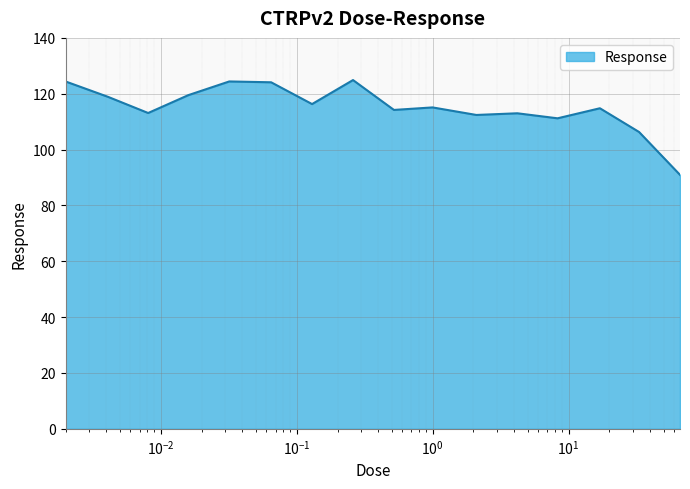

What is the minimum value shown in the chart?

91.0